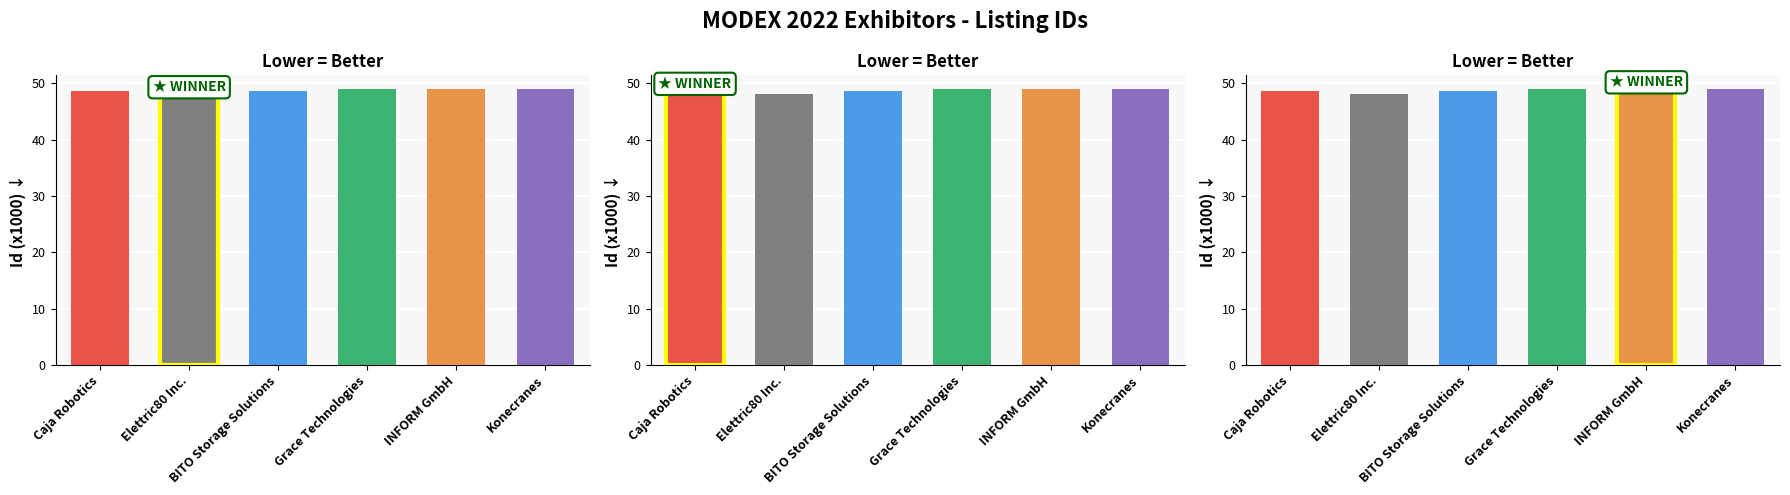

What is the minimum value shown in the chart?

48.1